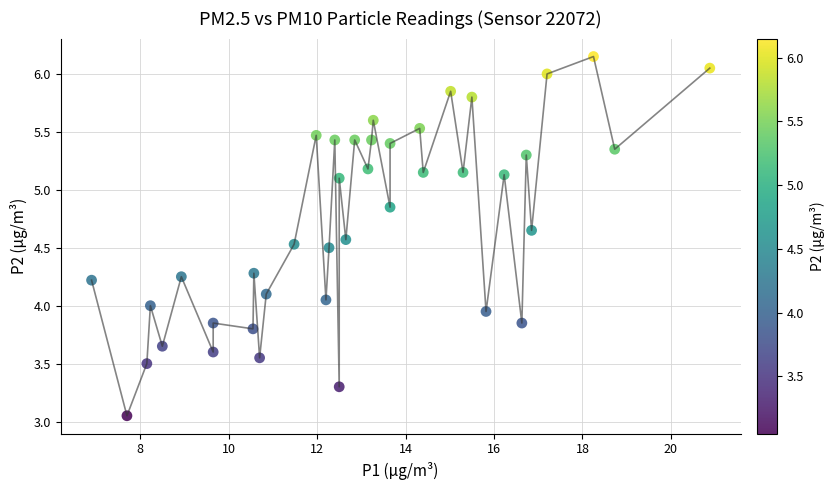

What is the range of X values (max minus min)?

14.0